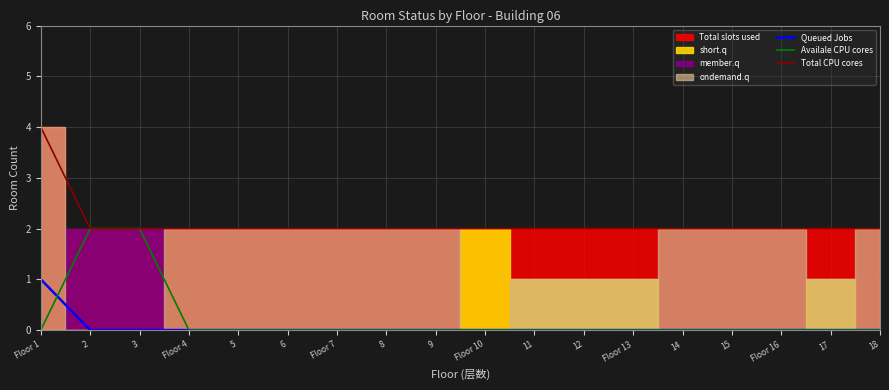

The Availale CPU cores series shows 1 at Floor 1. True or false?

False